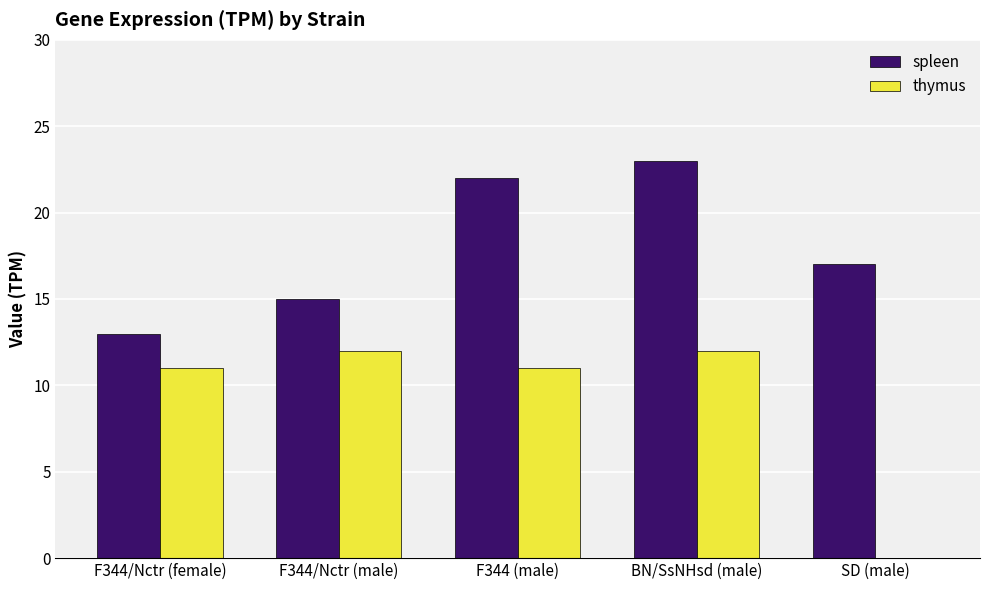

What is the difference between the spleen values at F344/Nctr (female) and SD (male)?

4